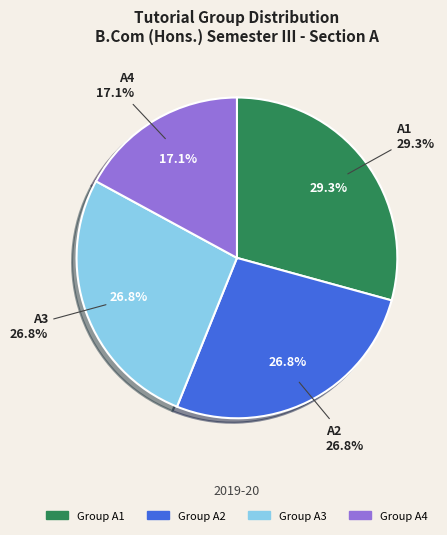

To the nearest percent, what percentage of the pie is A2?

27%